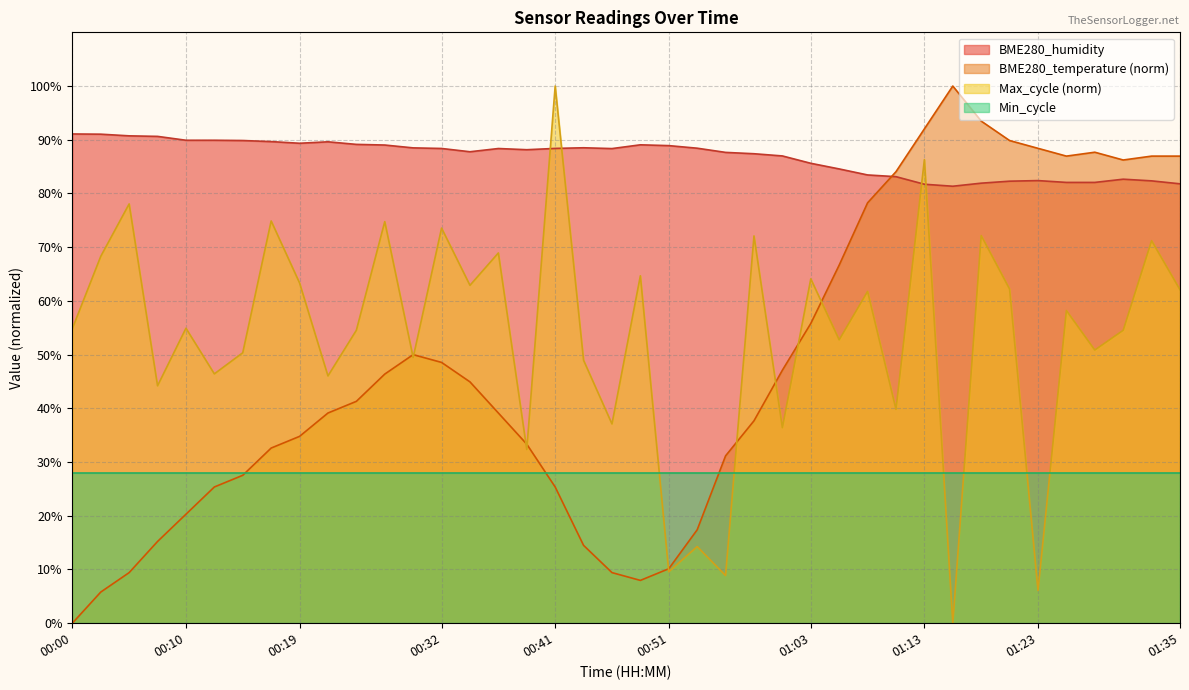

At which category does BME280_humidity reach its first local valley?

00:19